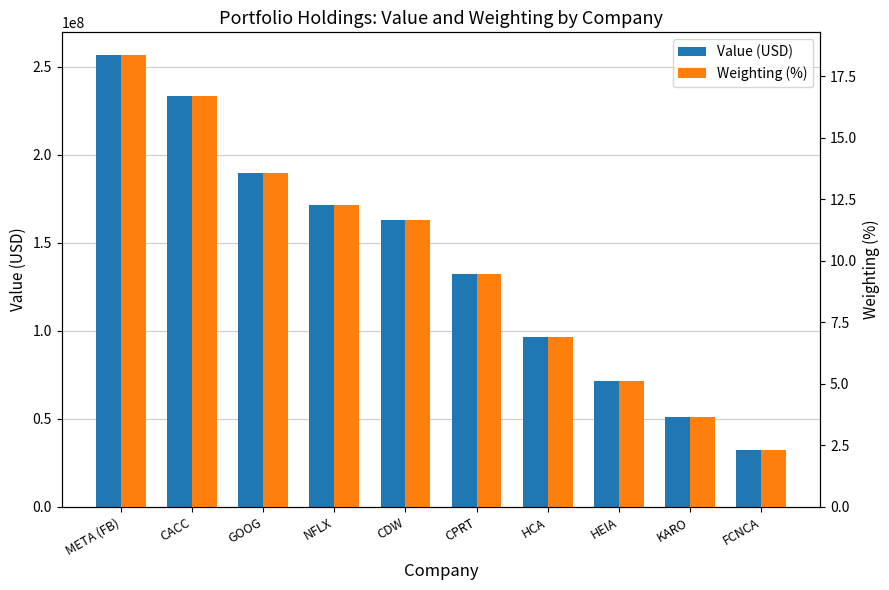

What are all the series names shown in the legend?

Value (USD), Weighting (%)